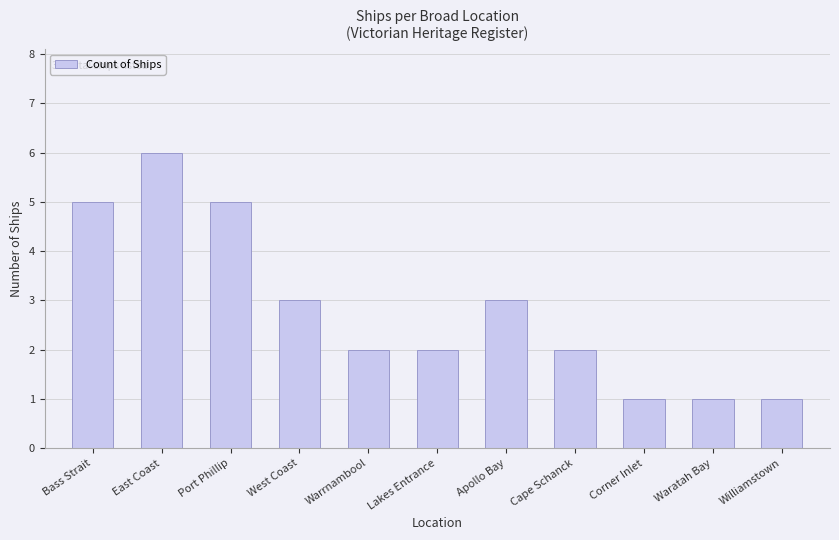

Reading right to left, extract all data points from this chart.

1	1	1	2	3	2	2	3	5	6	5